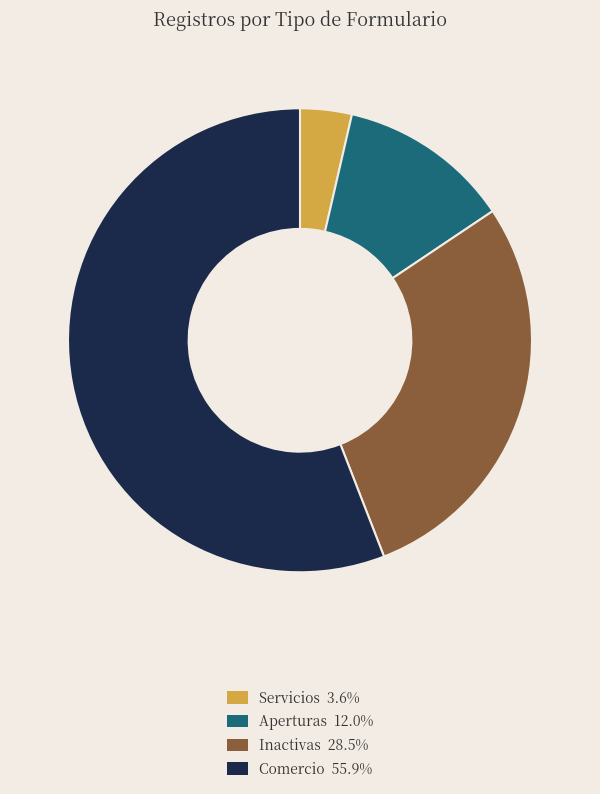

Is there a majority slice in this chart?

Yes